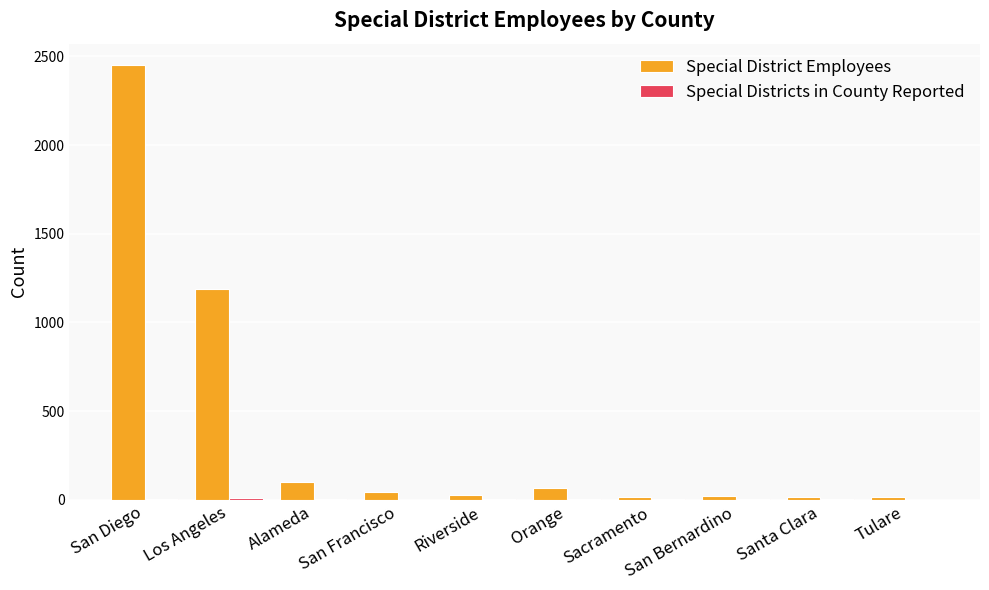

Does the chart contain stacked bars?

No